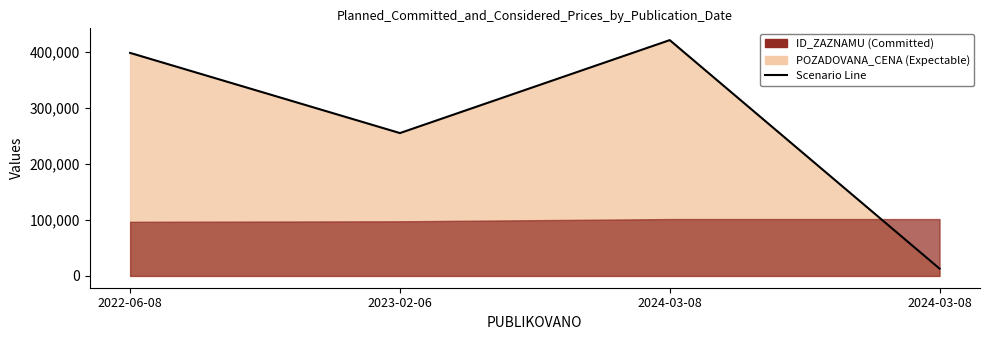

What is the label of the 1st point from the right?

2024-03-08